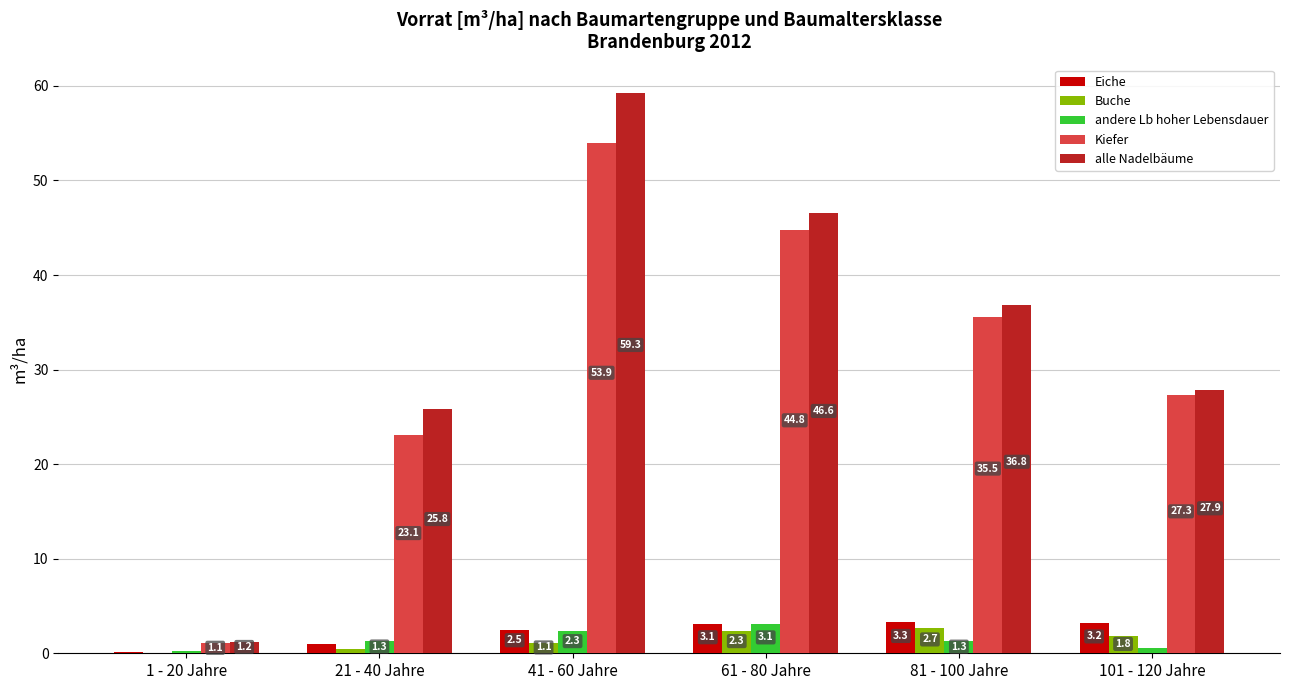

How many distinct data groups are displayed?

5